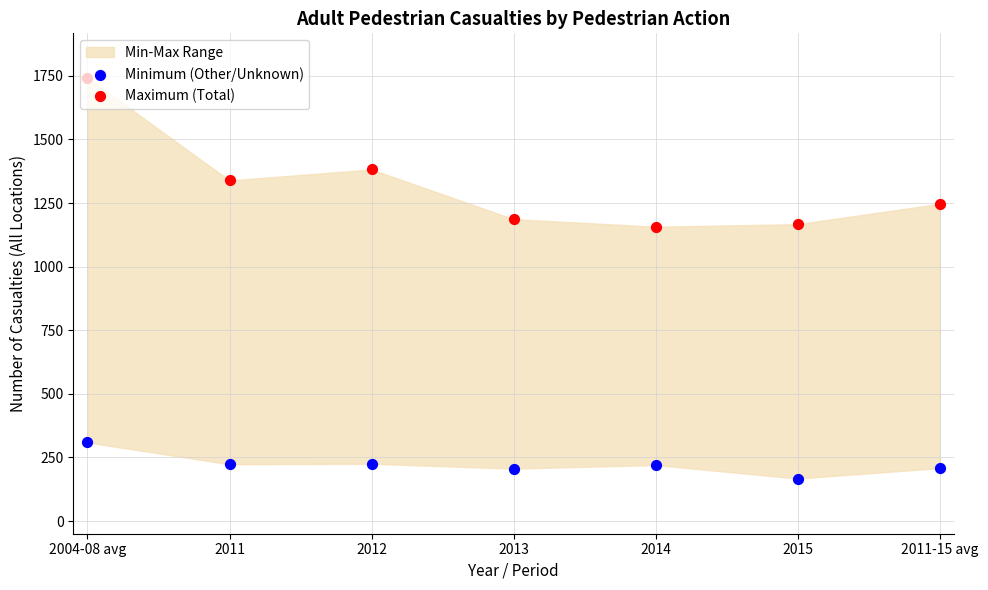

At which category is the sum across all series the highest?

2004-08 avg